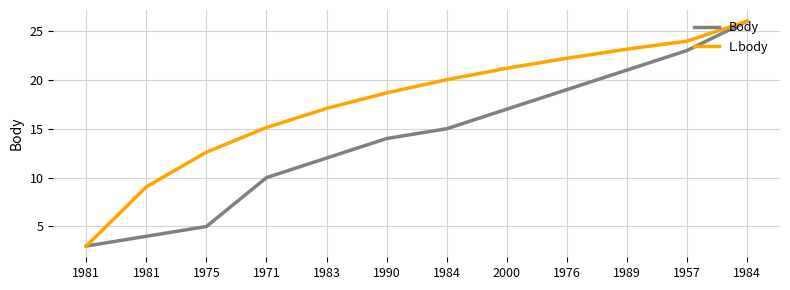

What are all the series names shown in the legend?

Body, L.body